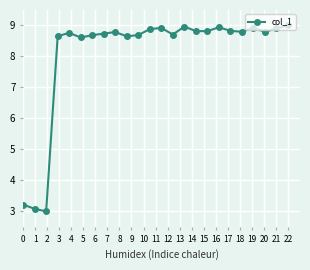

Does the chart display data point markers on the line(s)?

Yes